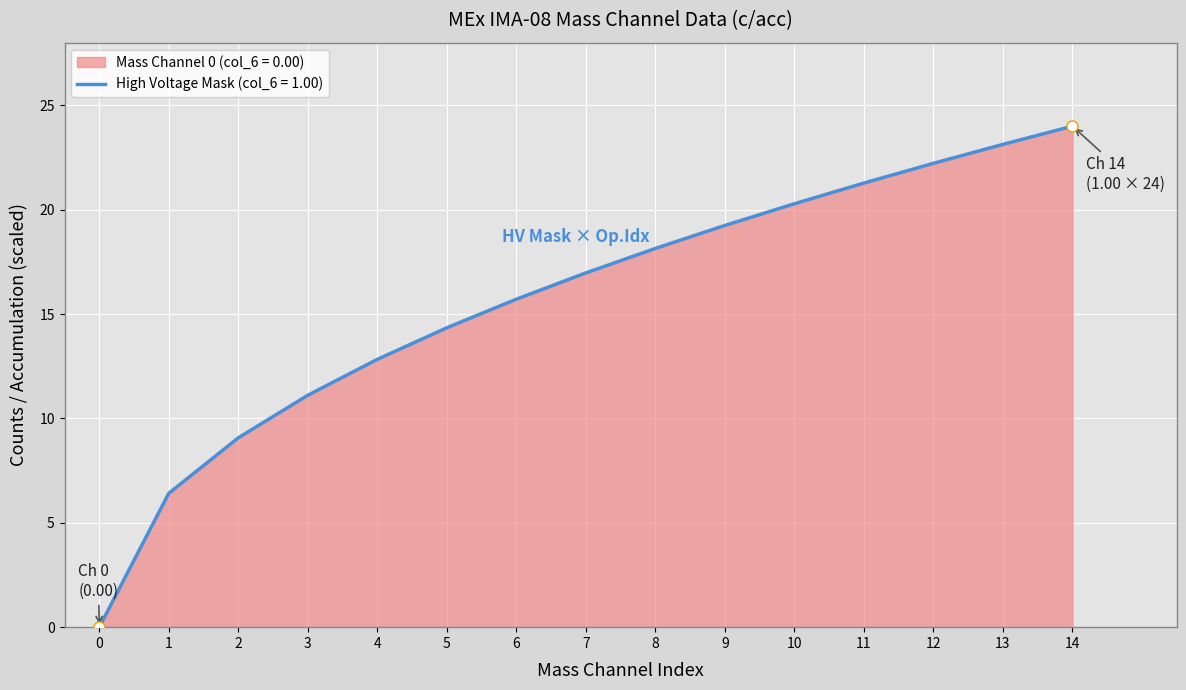

How many lines are shown in the chart?

1